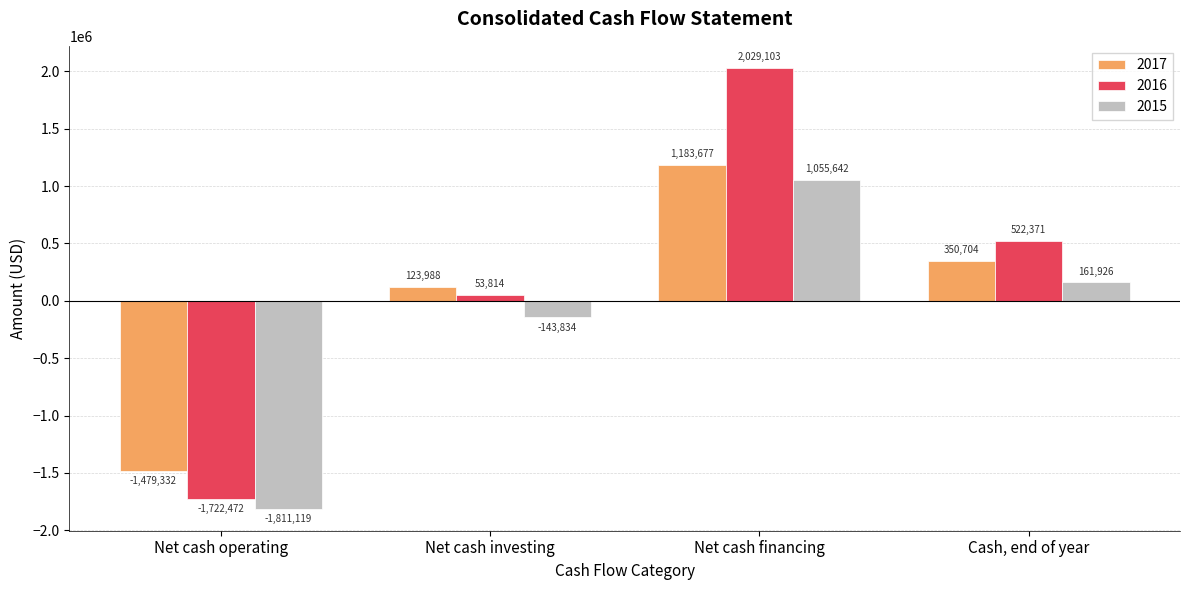

Rank the categories by 2016 value from lowest to highest.

Net cash operating, Net cash investing, Cash, end of year, Net cash financing